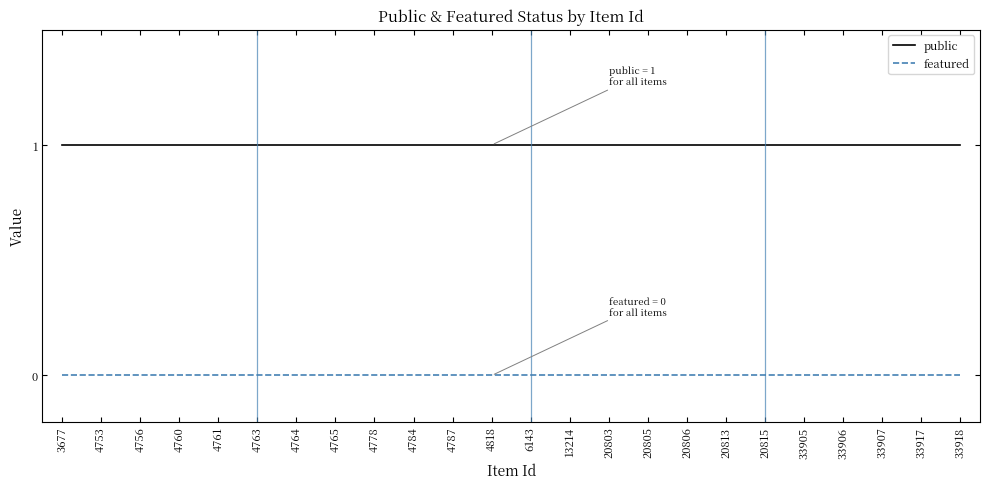

The public series shows 1 at 33918. True or false?

True